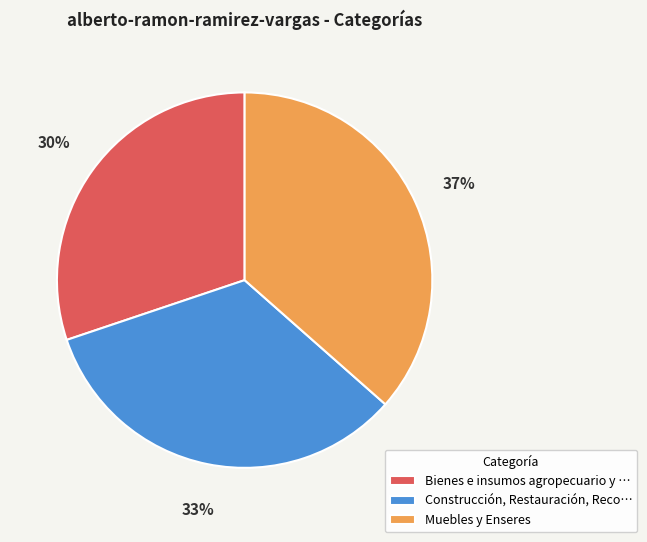

Does any single category account for the majority?

No